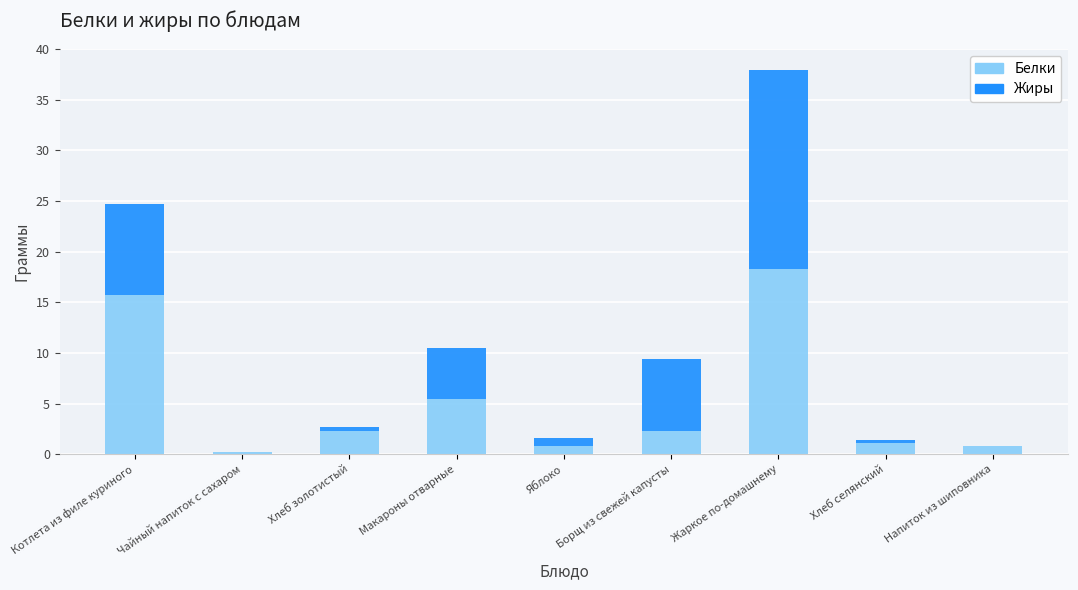

The value of Белки at Хлеб золотистый is 2.3. True or false?

True